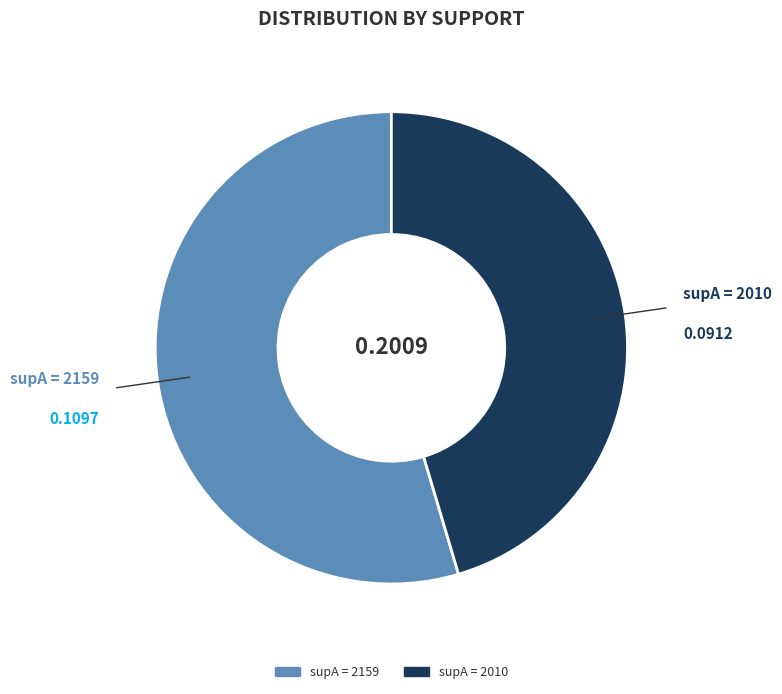

Is there any slice that represents more than half of the pie?

Yes